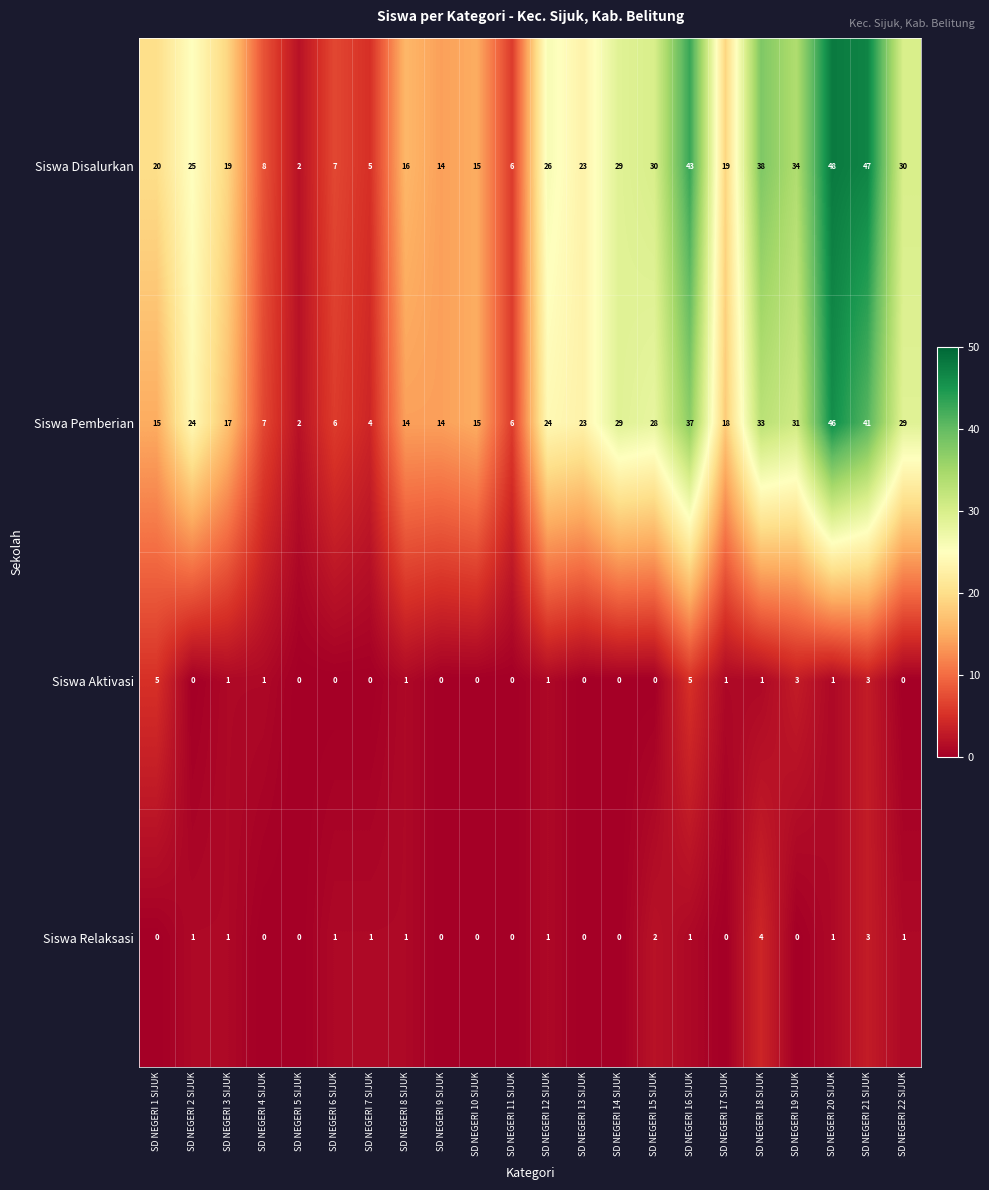

Which series has the largest total across all categories?

Siswa Disalurkan